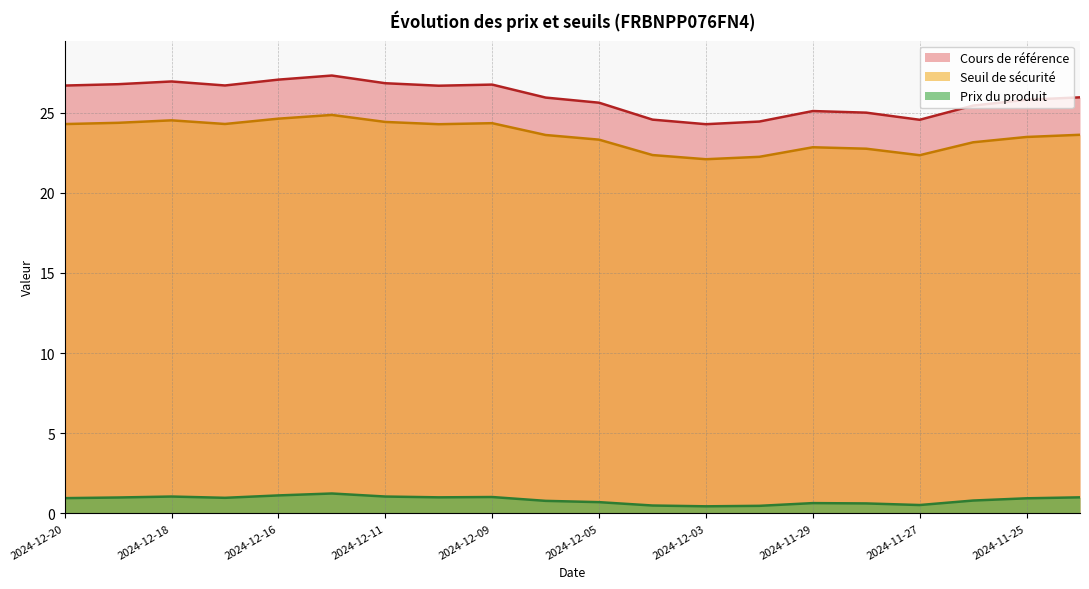

True or false: Prix du produit has a value of 0.6 at 2024-11-28.

True